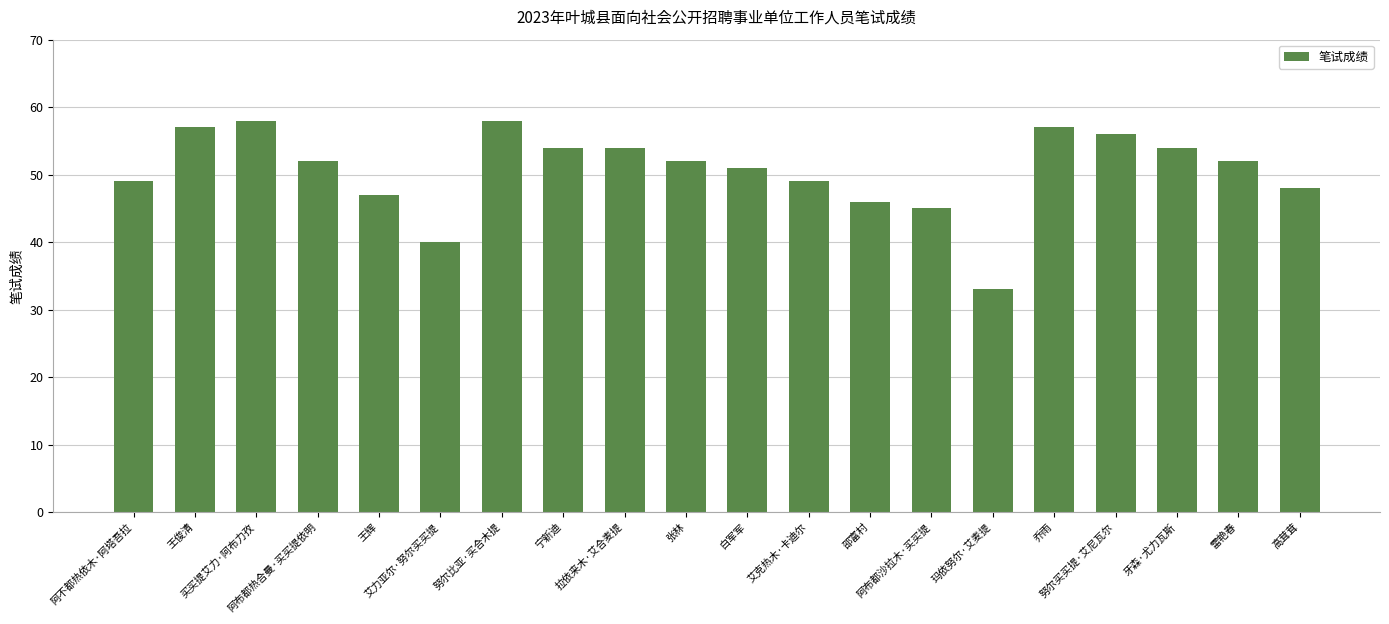

Does the chart contain any negative values?

No